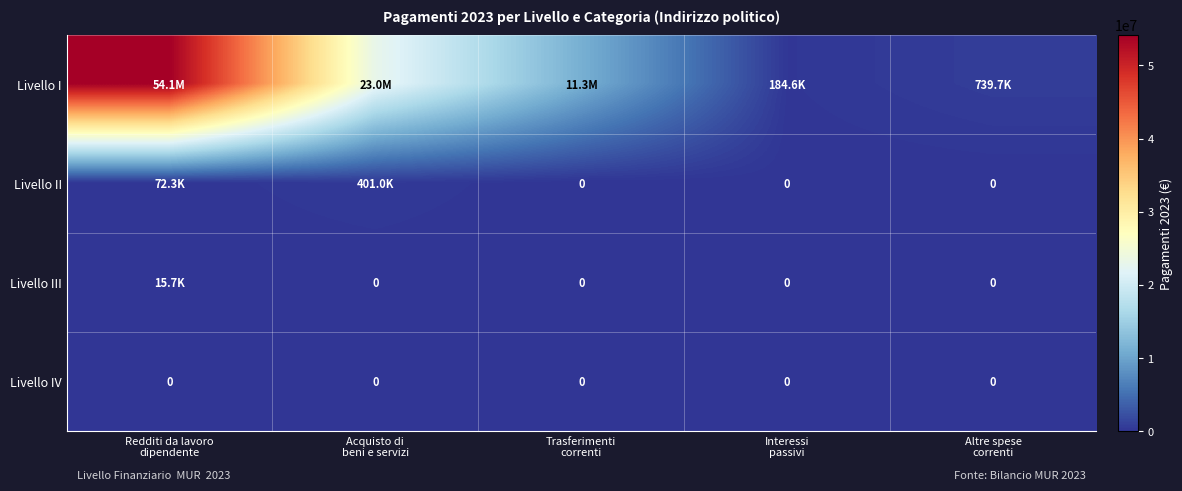

Which category has the highest value in the Livello IV series?

Redditi da lavoro dipendente